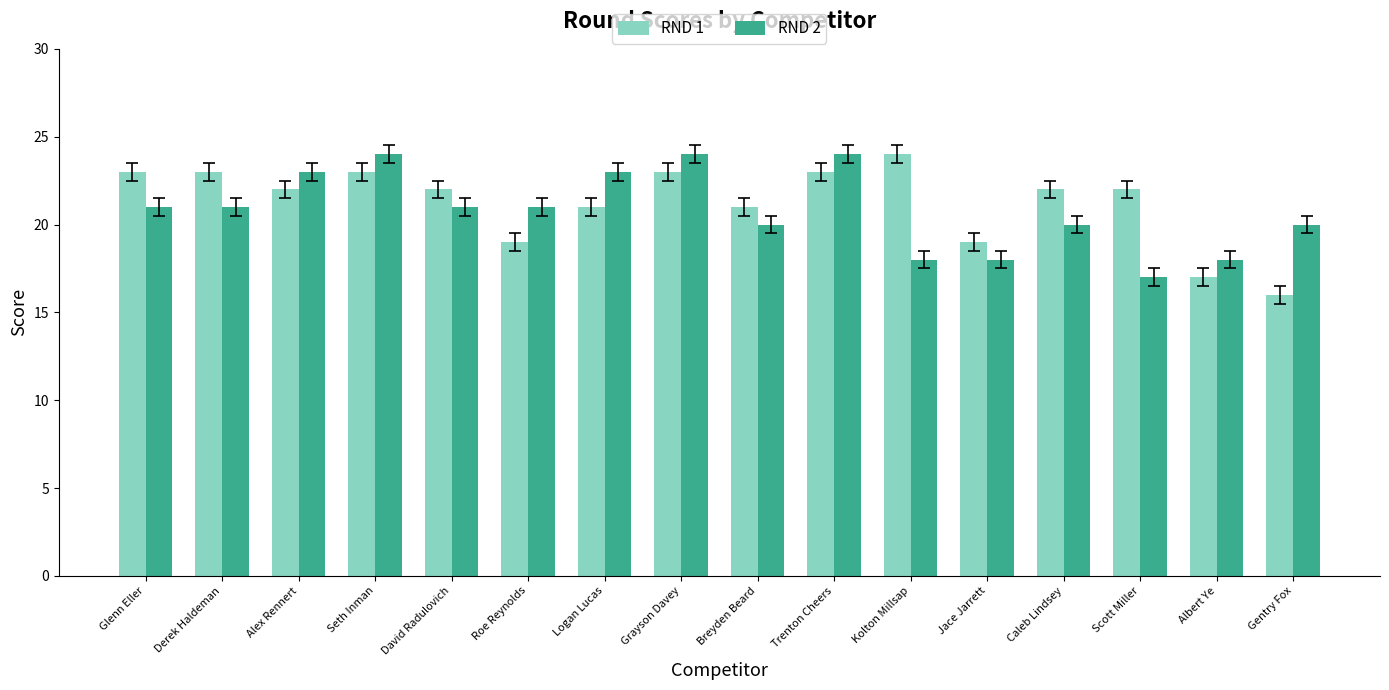

Which series changed the most between Caleb Lindsey and Albert Ye?

RND 1